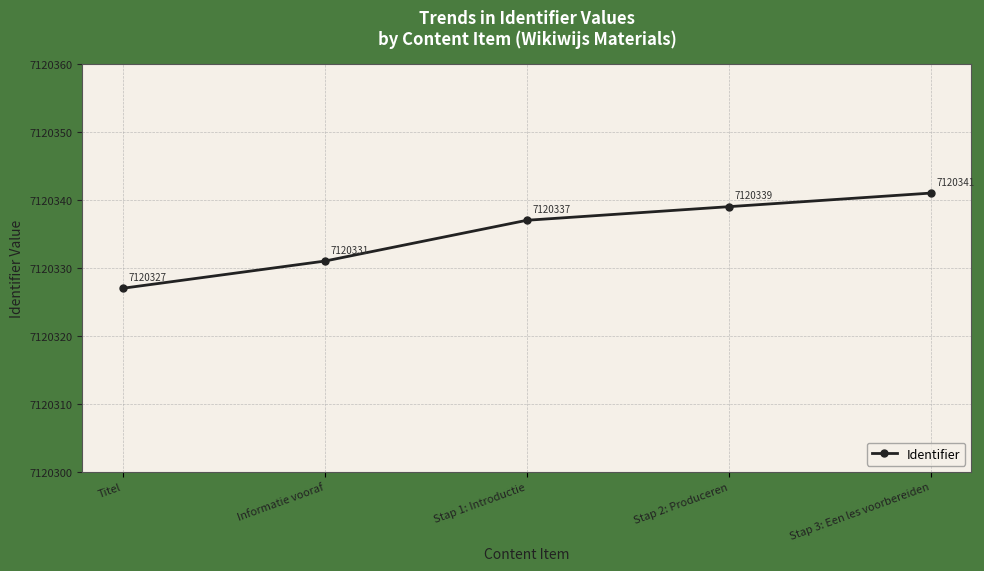

What position from the right is Informatie vooraf?

4